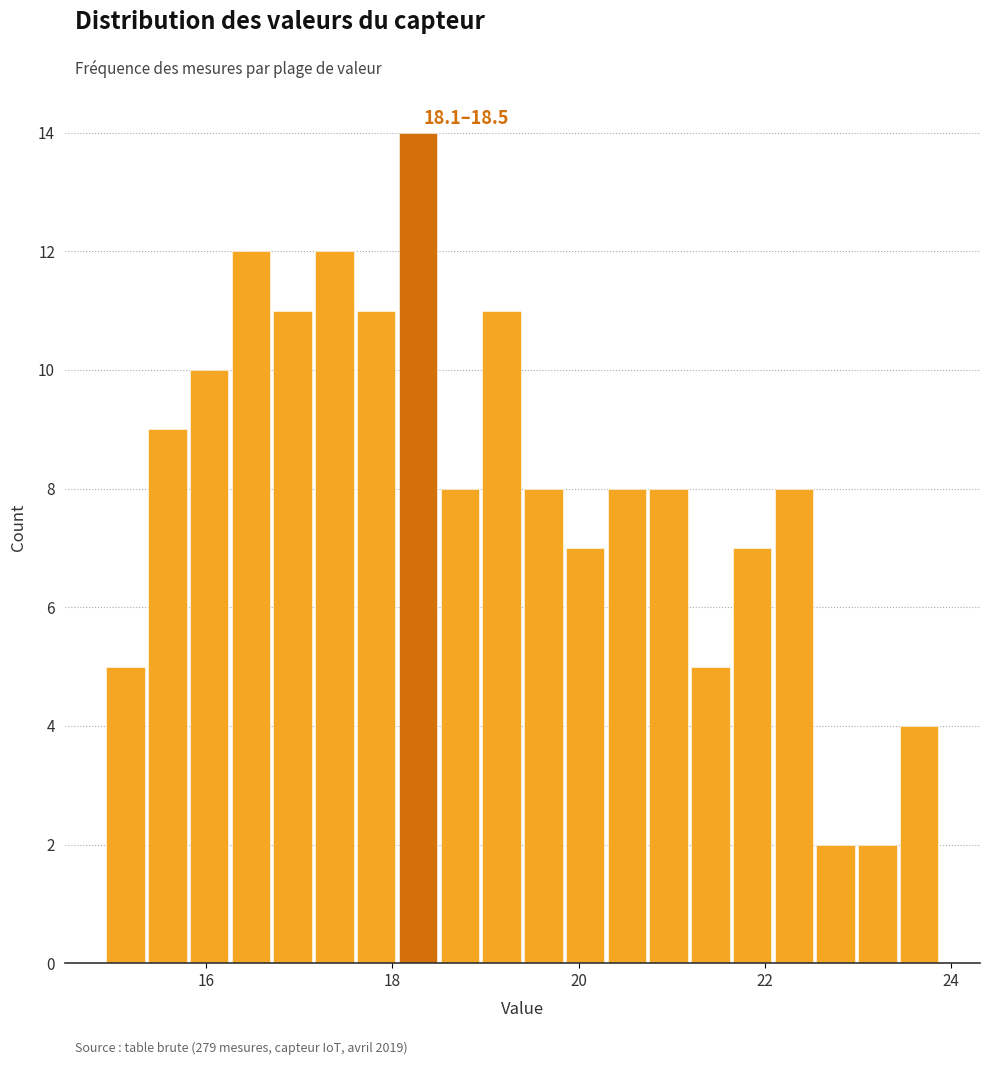

Around what value on the x-axis is the tallest bar? Give the approximate position of its centre, as read against the axis.

18.2